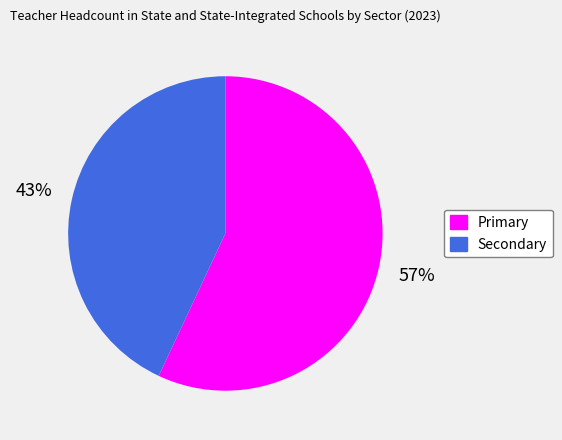

What is the smallest slice in the pie chart?

Secondary